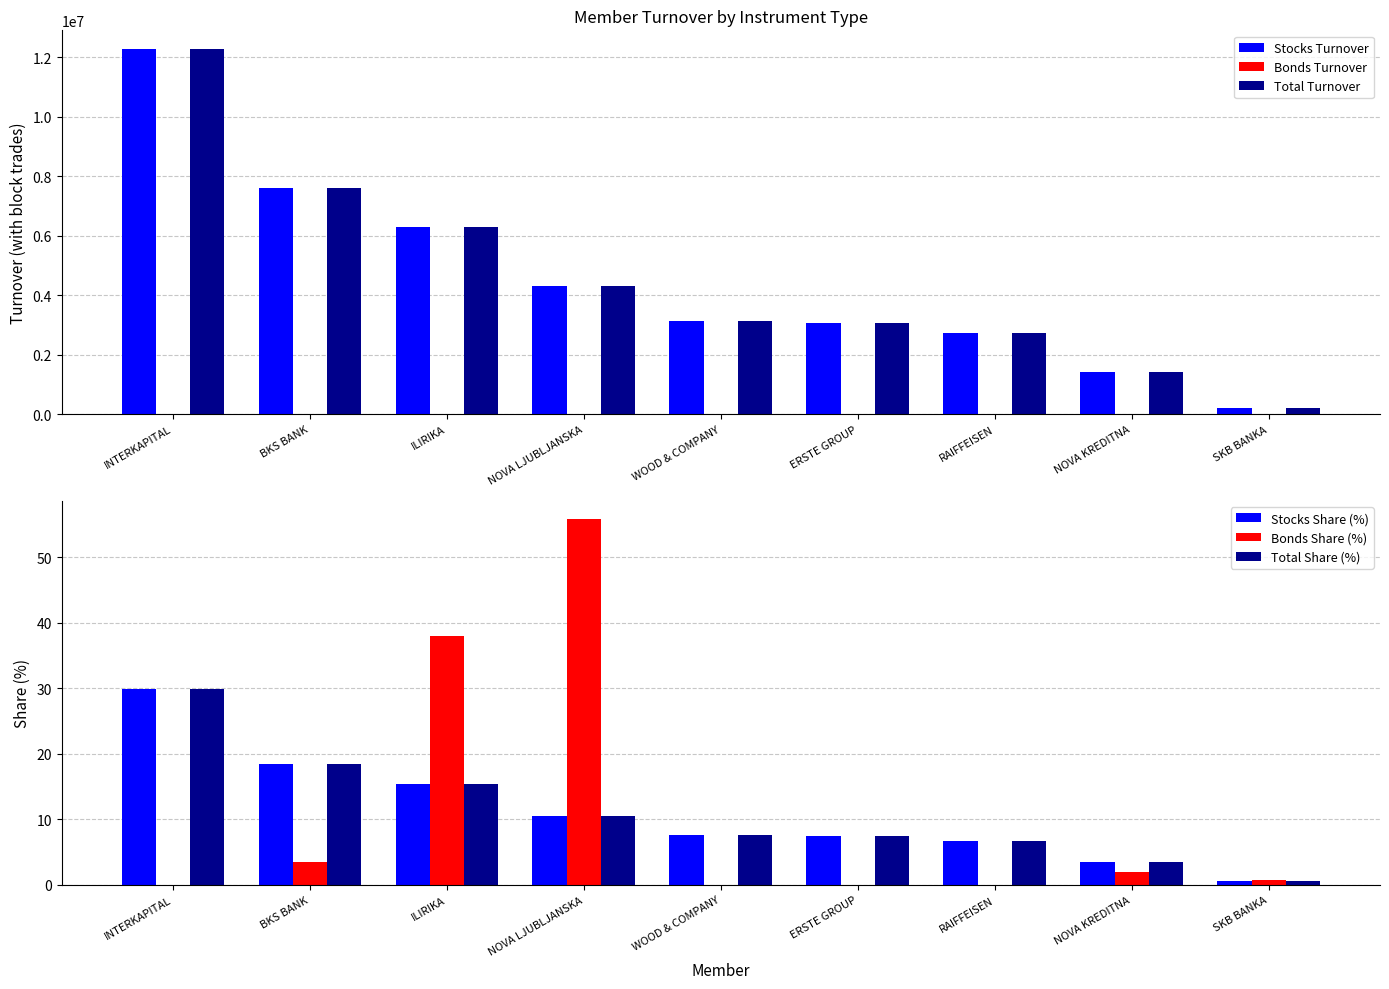

What is the approximate value of Stocks Turnover at NOVA KREDITNA?

1427913.6